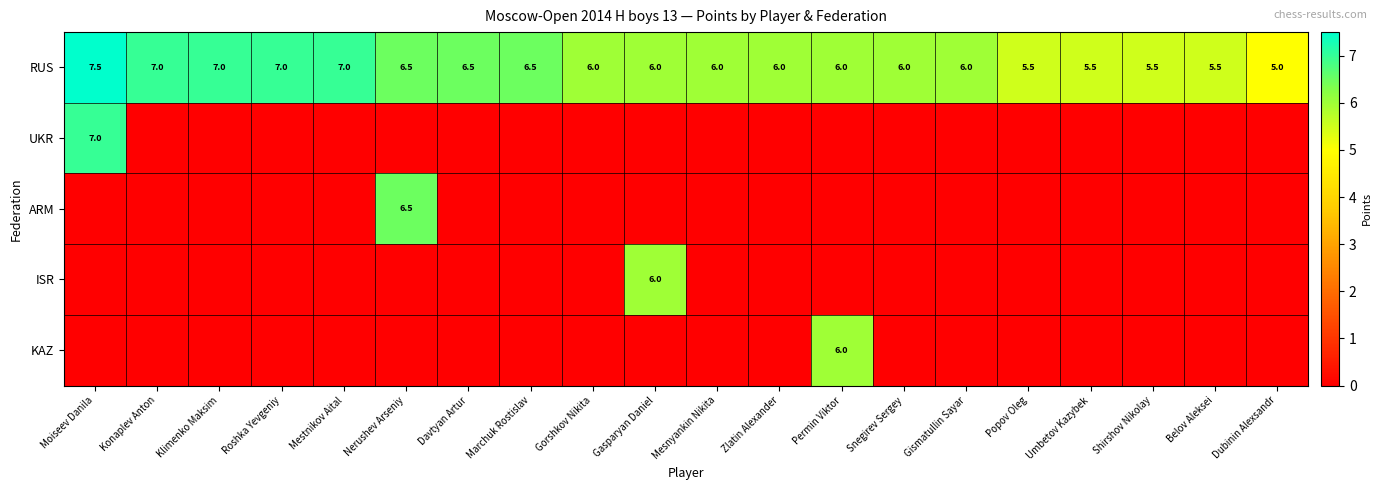

At which category is the sum across all series the highest?

Moiseev Danila